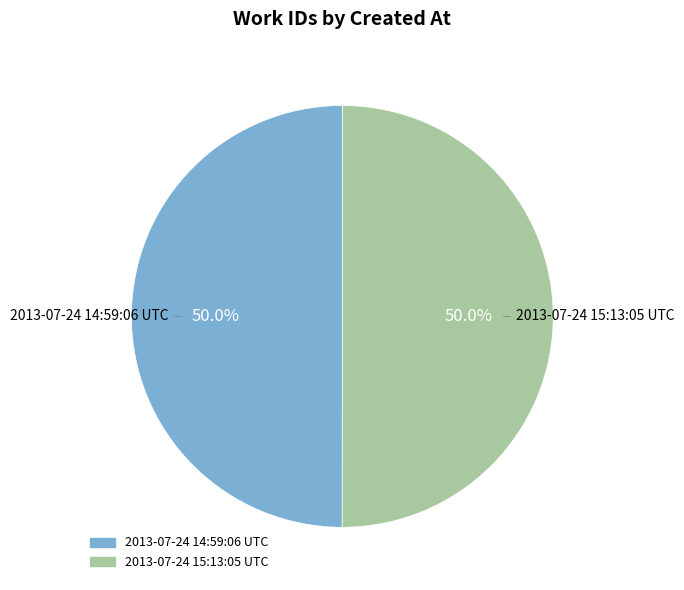

To the nearest percent, what is the combined percentage of 2013-07-24 15:13:05 UTC and 2013-07-24 14:59:06 UTC?

100%